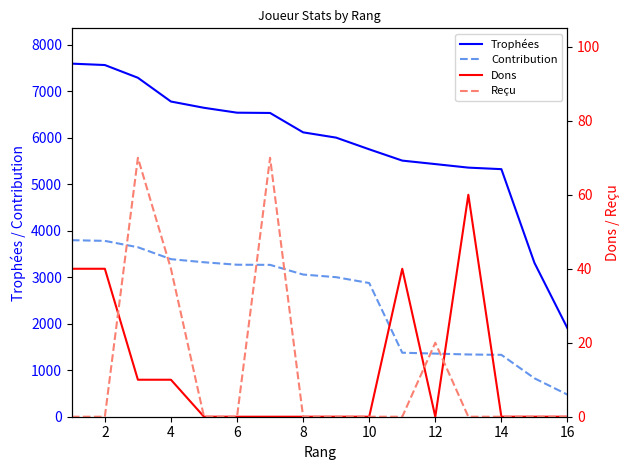

What are all the series names shown in the legend?

Trophées, Contribution, Dons, Reçu